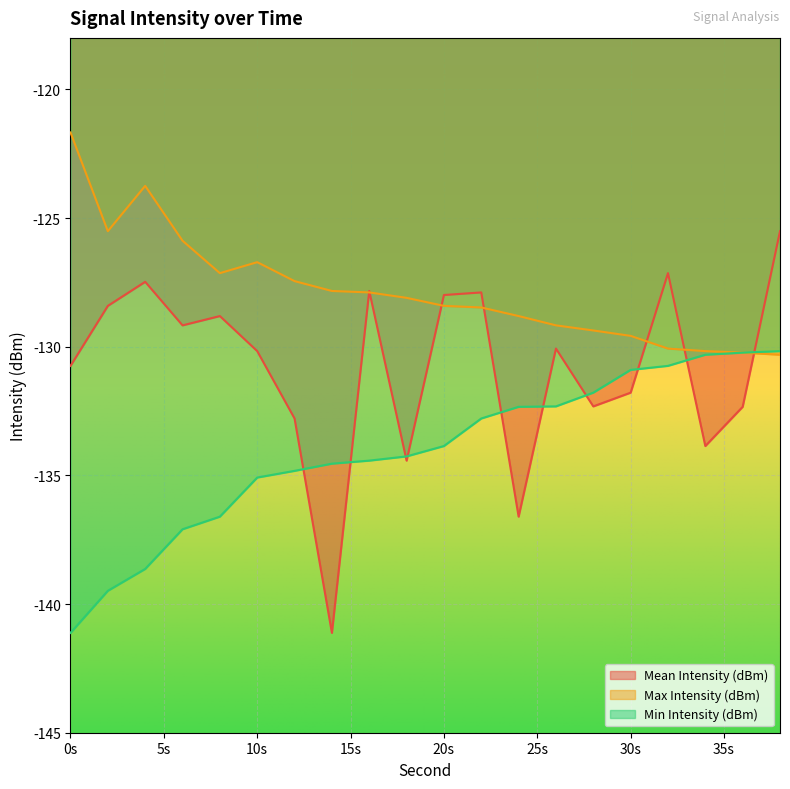

What is the value of the Min Intensity (dBm) point at the 6th from the left?

-135.1